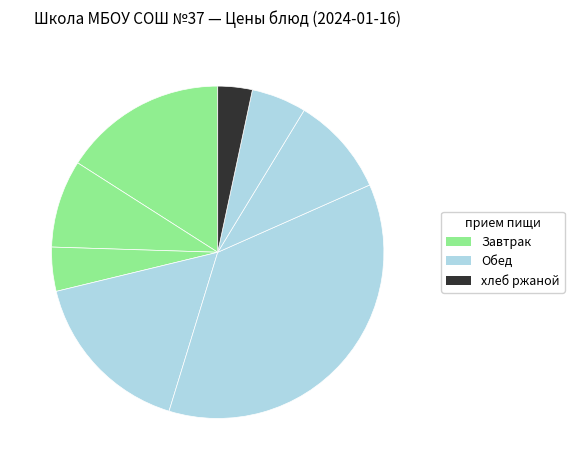

How many slices are in this pie chart?

8